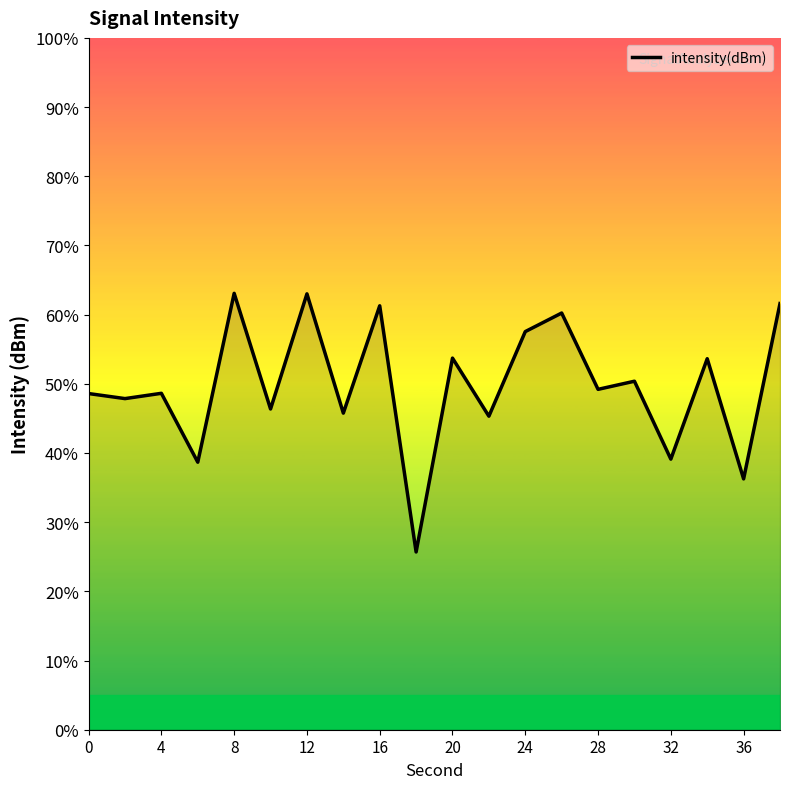

What is the difference between the maximum and minimum values?

37.4